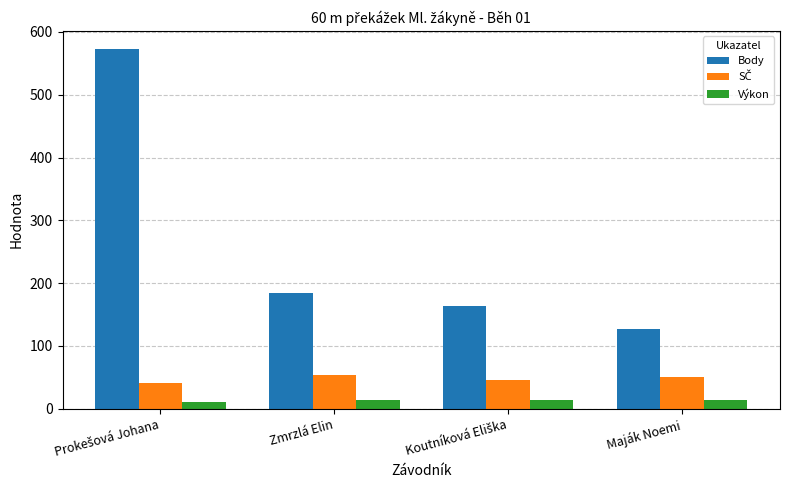

What is the average value of the Body series?

262.0